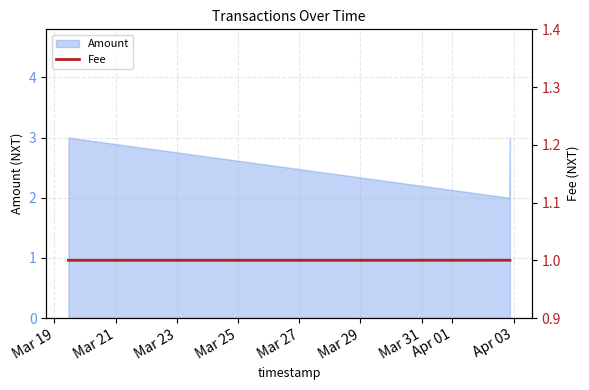

True or false: the data shows 1.0 at Mar 23.

True